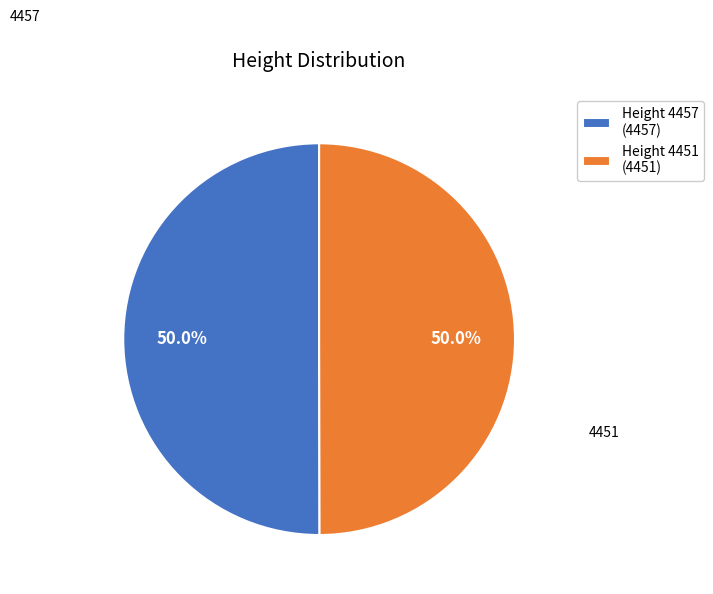

What portion of the pie excludes 4457?

50.0%